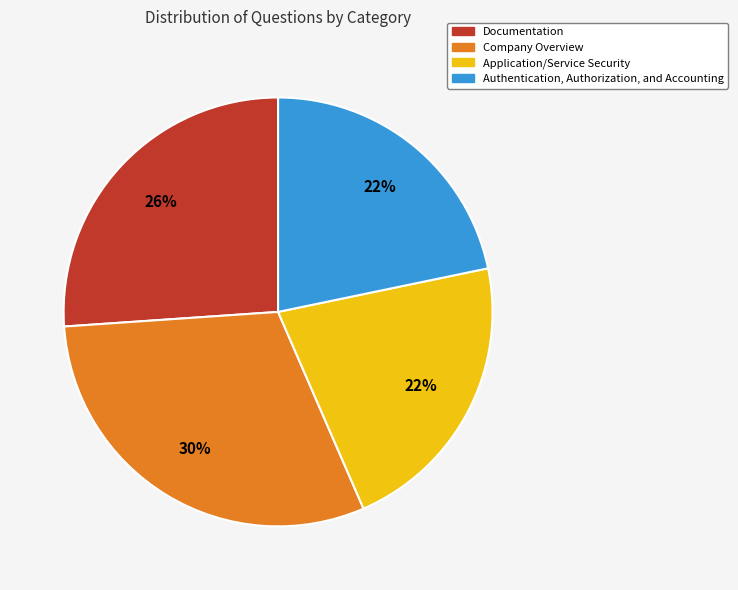

What is the largest slice in the pie chart?

Company Overview